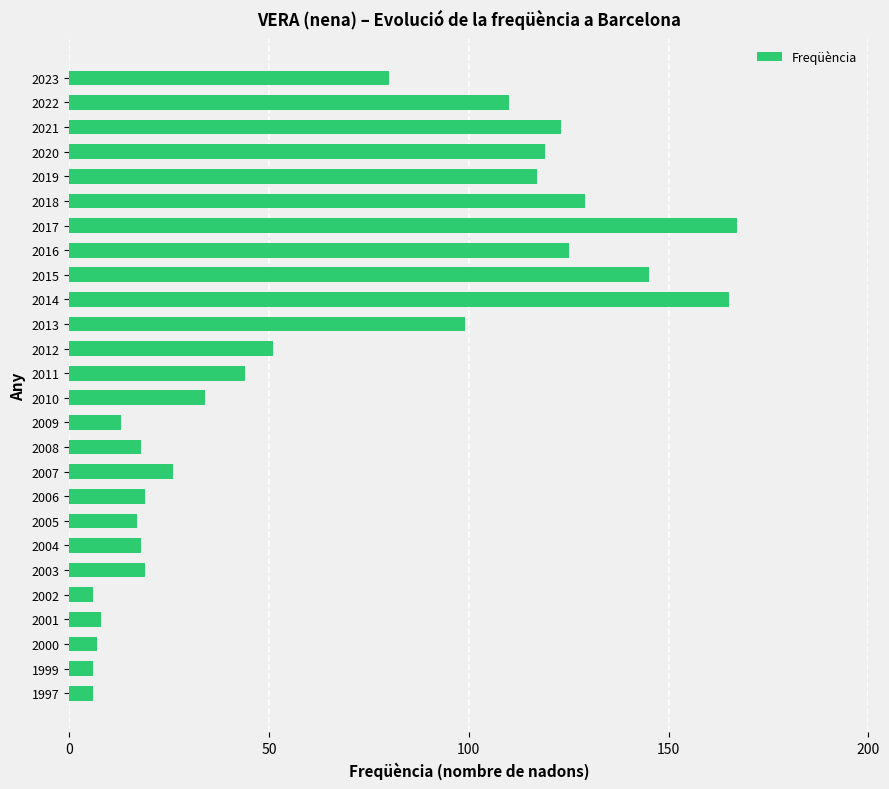

What is the value of the 24th bar from the top?

7